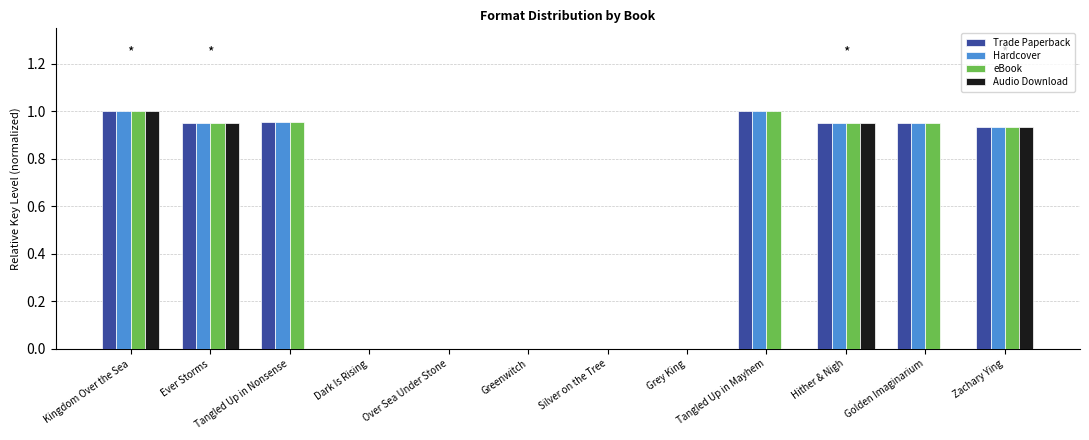

At Kingdom Over the Sea, list the series in order from smallest to largest.

Trade Paperback, Hardcover, eBook, Audio Download